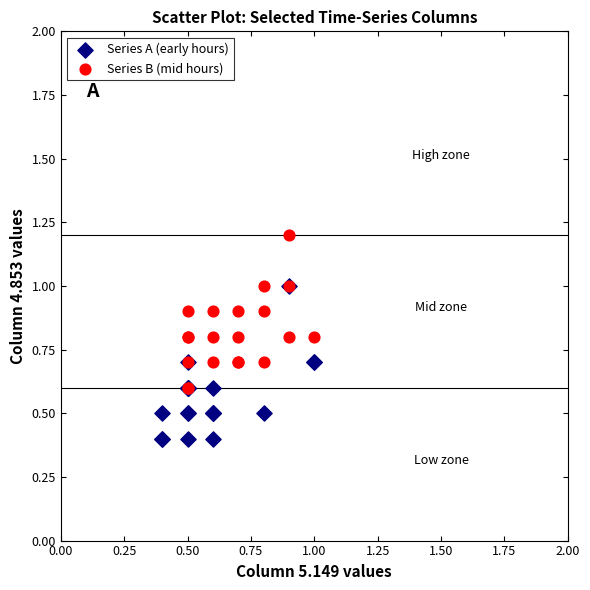

Which series reaches the maximum Y coordinate?

Series B (mid hours)